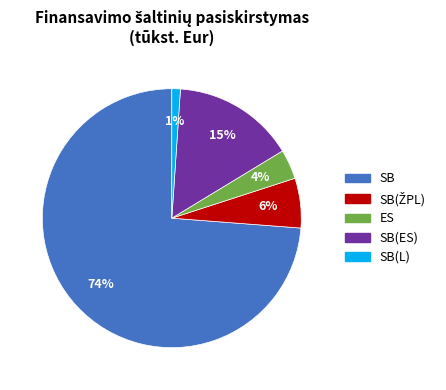

To the nearest percent, what percentage of the pie is SB(ES)?

15%